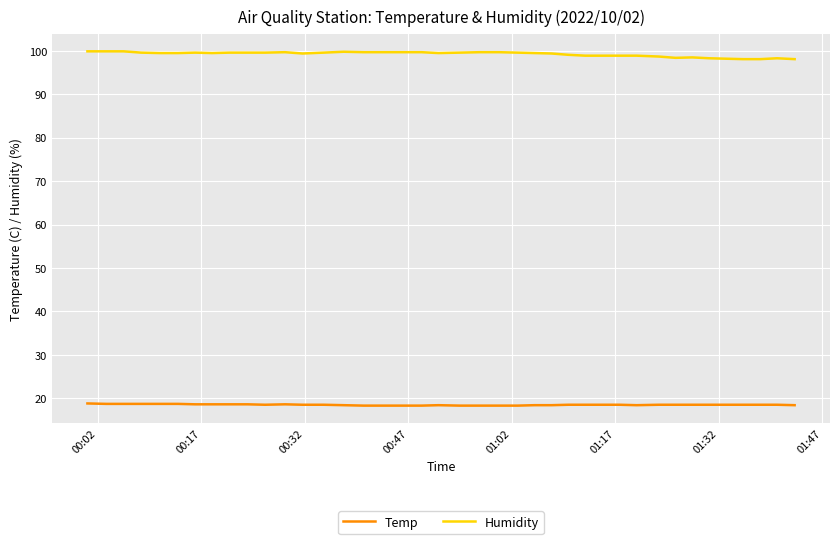

True or false: Temp and Humidity cross at least once.

False